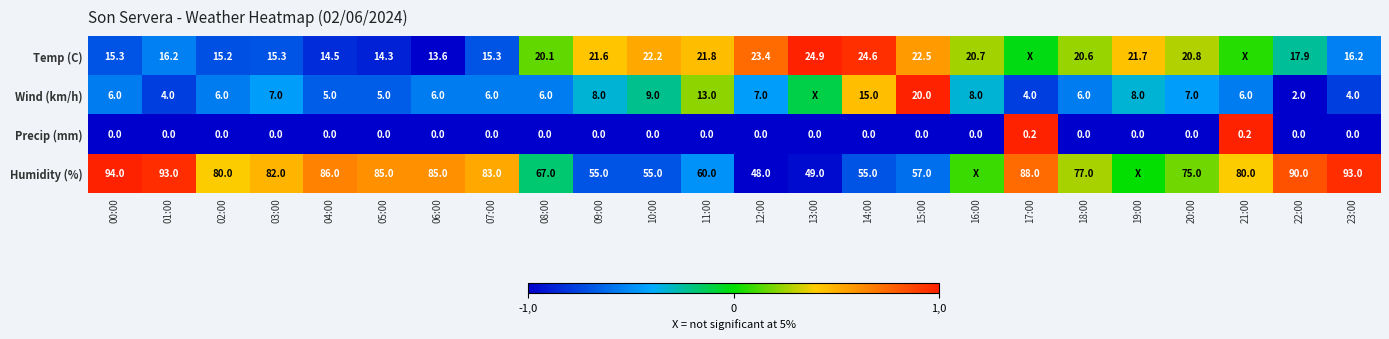

Between 01:00 and 02:00, which series saw the biggest shift?

Humidity (%)